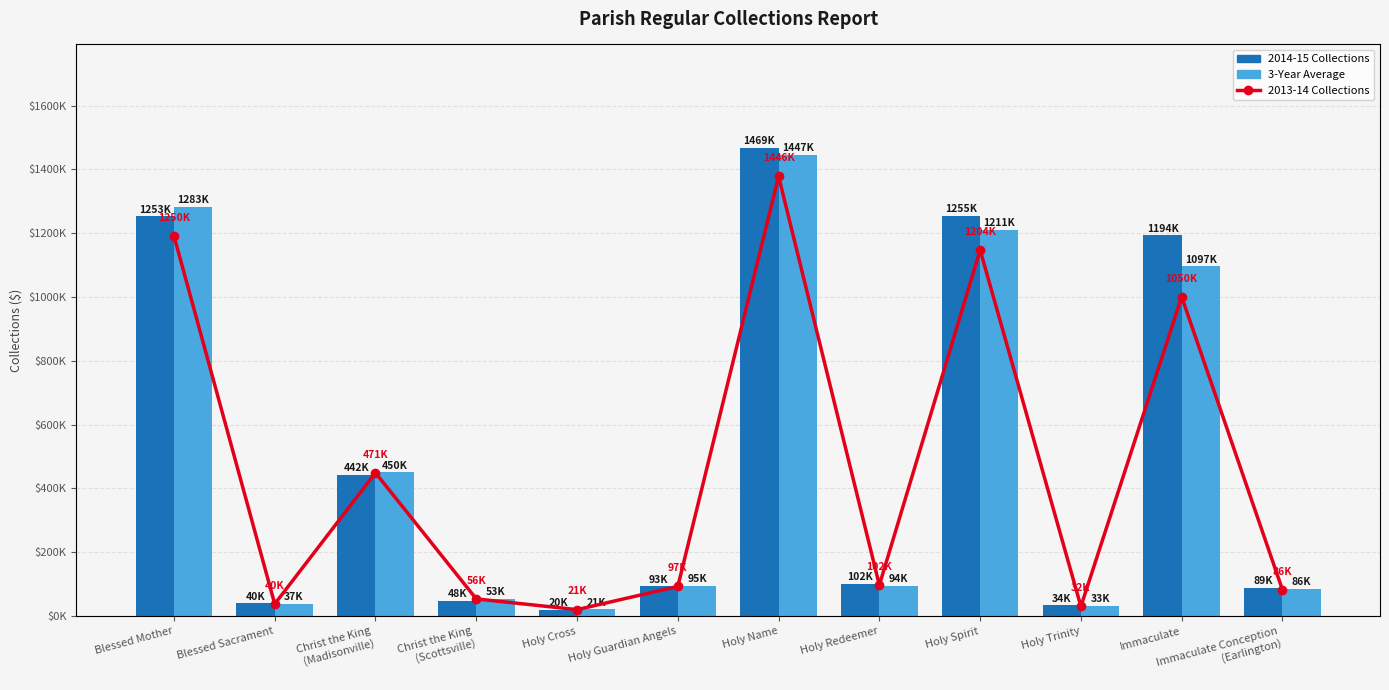

What position from the right is Christ the King
(Scottsville)?

9